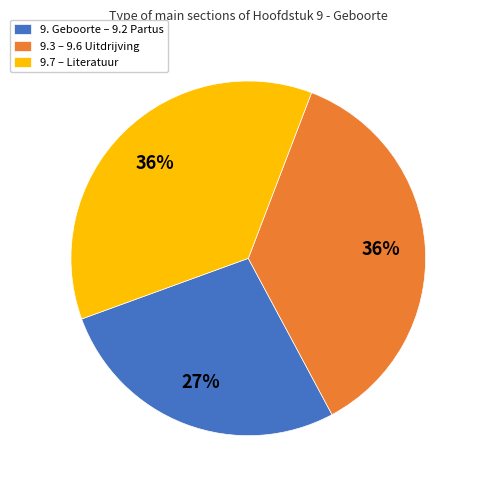

To the nearest percent, what percentage of the pie is 9. Geboorte – 9.2 Partus?

27%